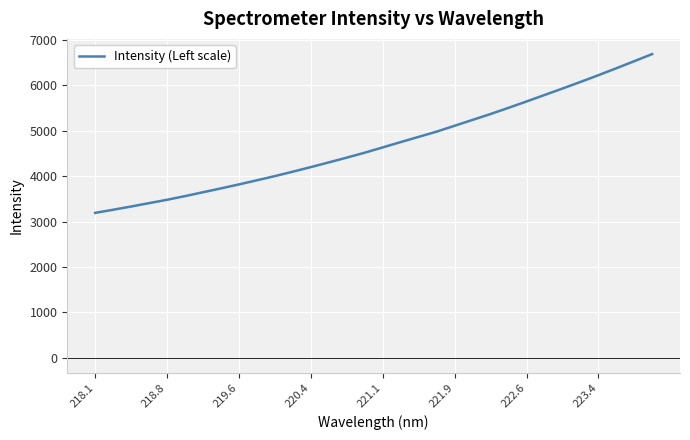

What is the smallest value displayed?

3190.0